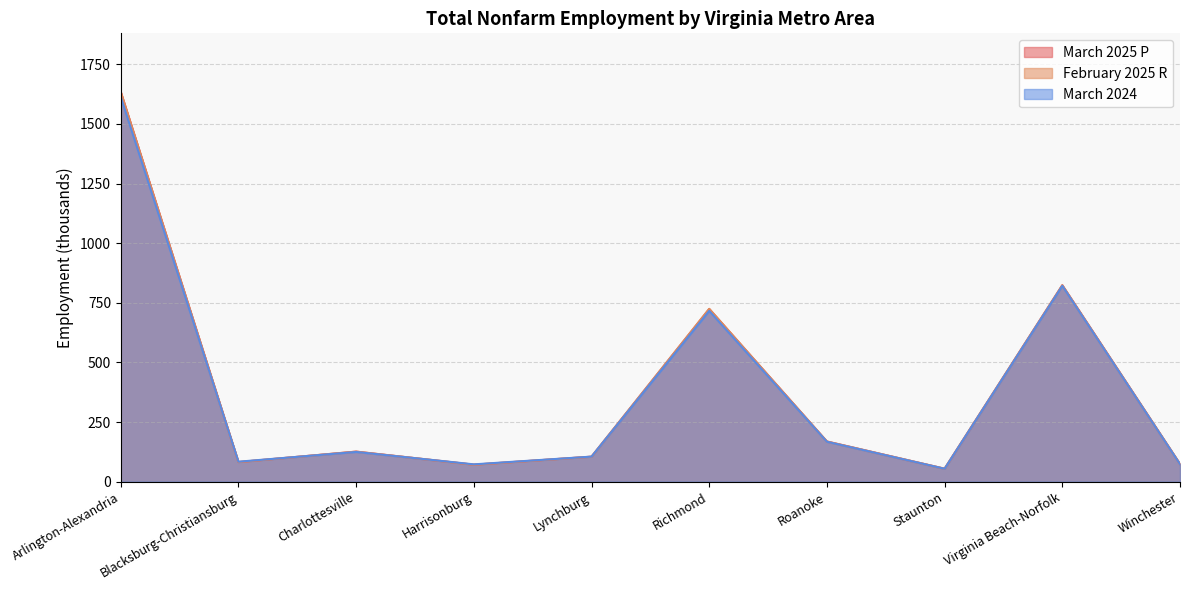

At which category is the sum across all series the highest?

Arlington-Alexandria